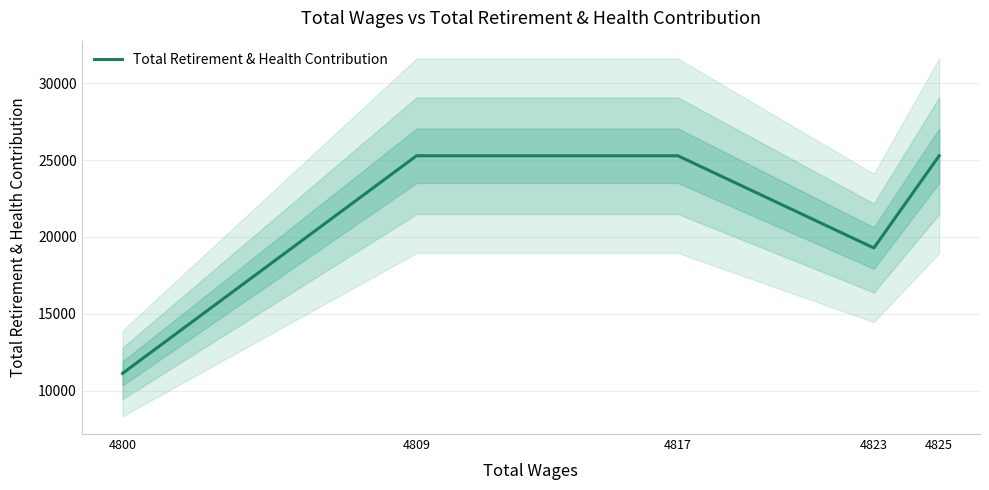

What is the change in value from 4800 to 4825?

+14146